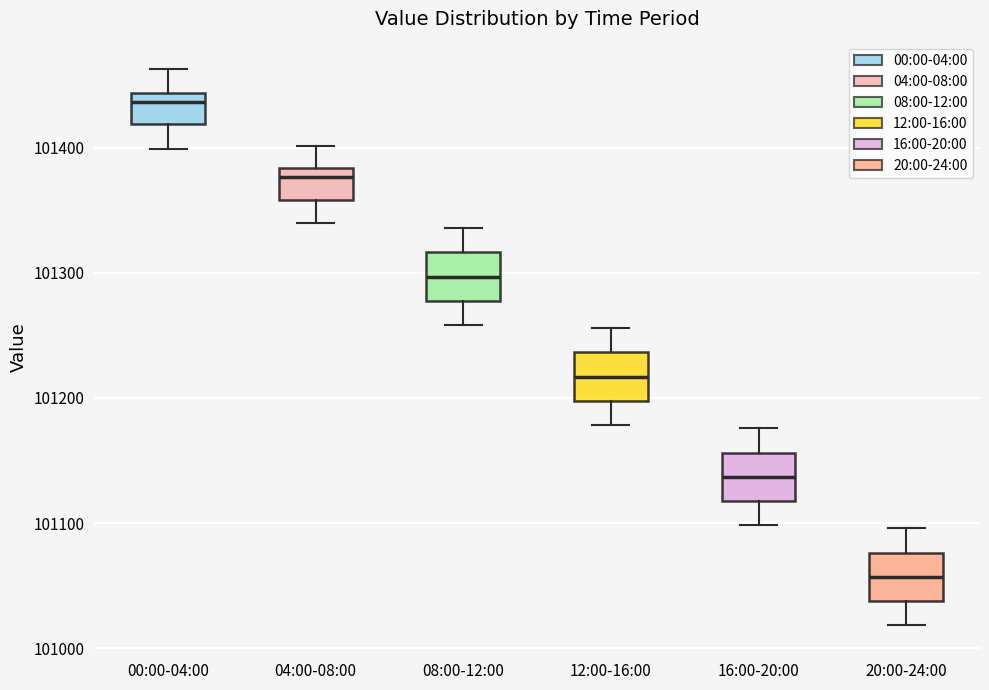

Reading left to right, transcribe this box plot: for each box, give where its median line is, the range the box spans, and where its two whiskers end, as read against the y-axis. The values are not printed on the chart, so give them approximately, as read against the axis.

00:00-04:00: median 101440 (just below the box's upper edge), box 101420 to 101440, whiskers 101400 to 101460
04:00-08:00: median 101380 (just below the box's upper edge), box 101360 to 101380, whiskers 101340 to 101400
08:00-12:00: median 101300, box 101280 to 101320, whiskers 101260 to 101340
12:00-16:00: median 101220, box 101200 to 101240, whiskers 101180 to 101260
16:00-20:00: median 101140, box 101120 to 101160, whiskers 101100 to 101180
20:00-24:00: median 101060, box 101040 to 101080, whiskers 101020 to 101100